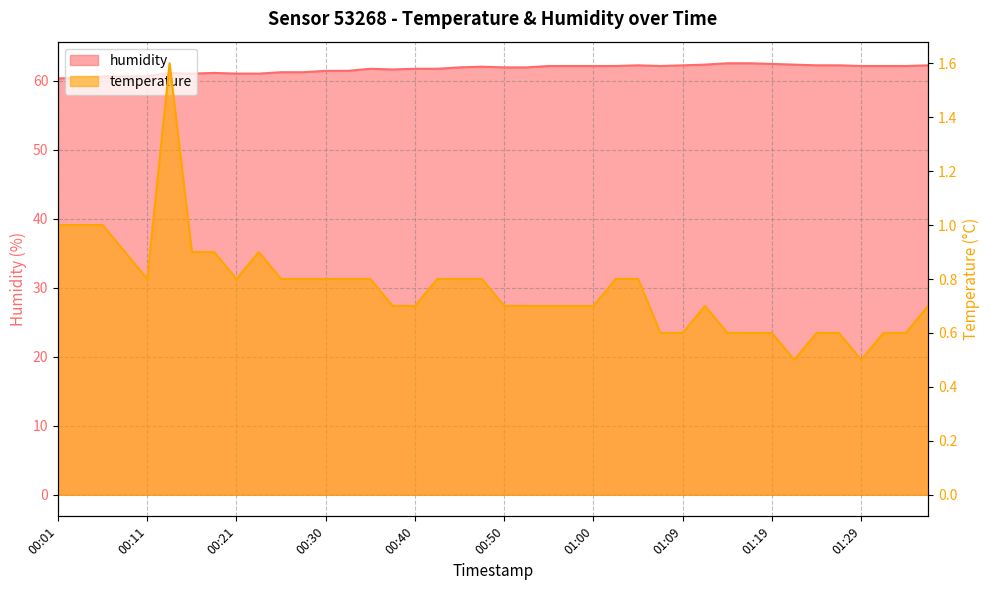

At which category is the sum across all series the highest?

01:14